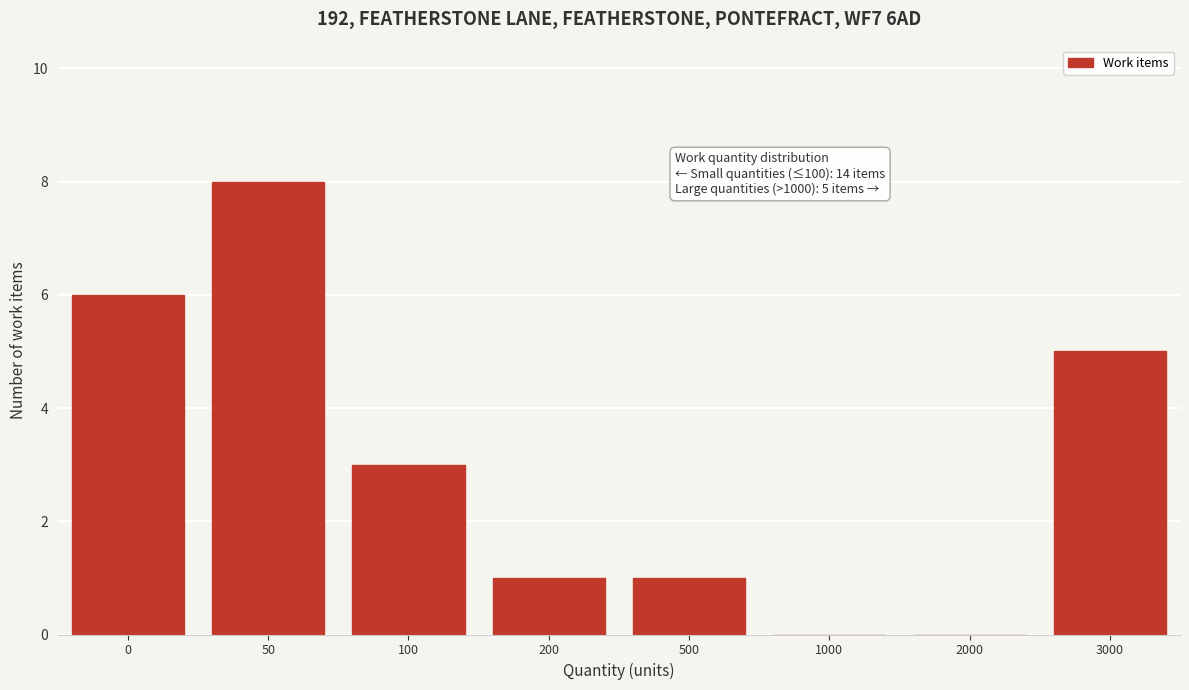

Reading left to right, extract all data points from this chart.

0=6	50=8	100=3	200=1	500=1	1000=0	2000=0	3000=5